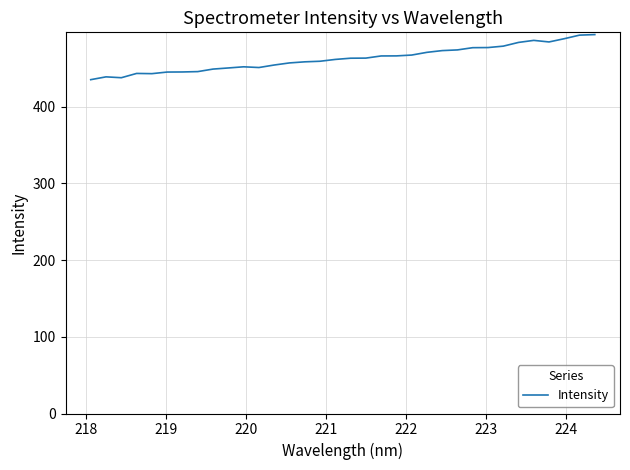

What is the greatest value displayed?

494.2